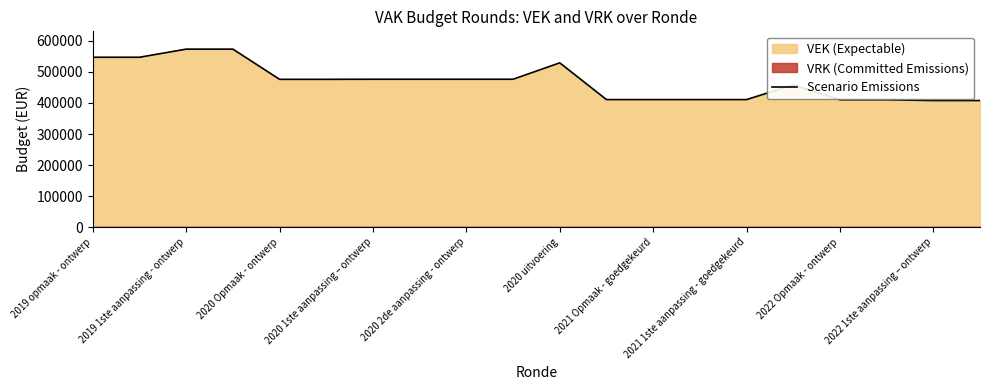

What is the lowest value of the Scenario Emissions series?

407885